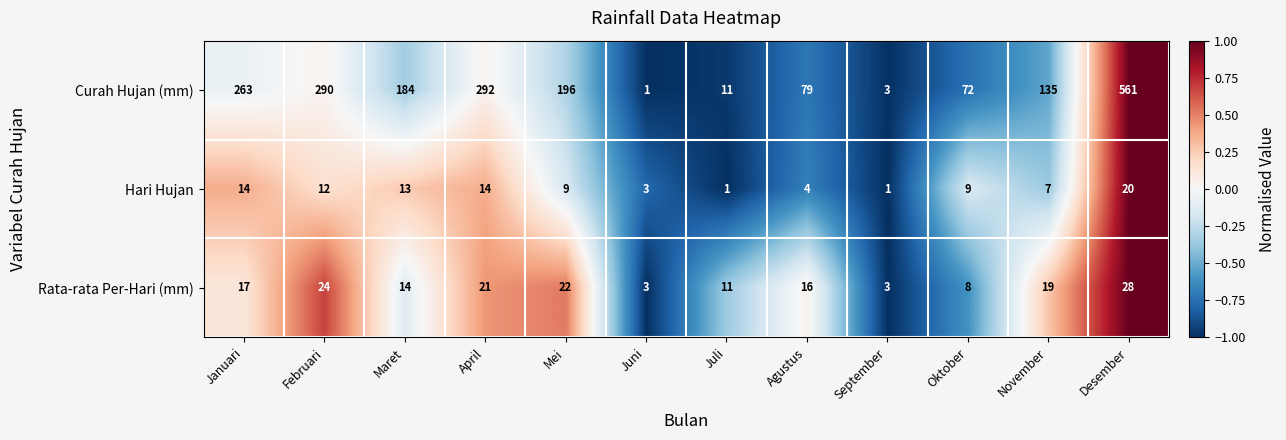

At which category is the sum across all series the highest?

Desember